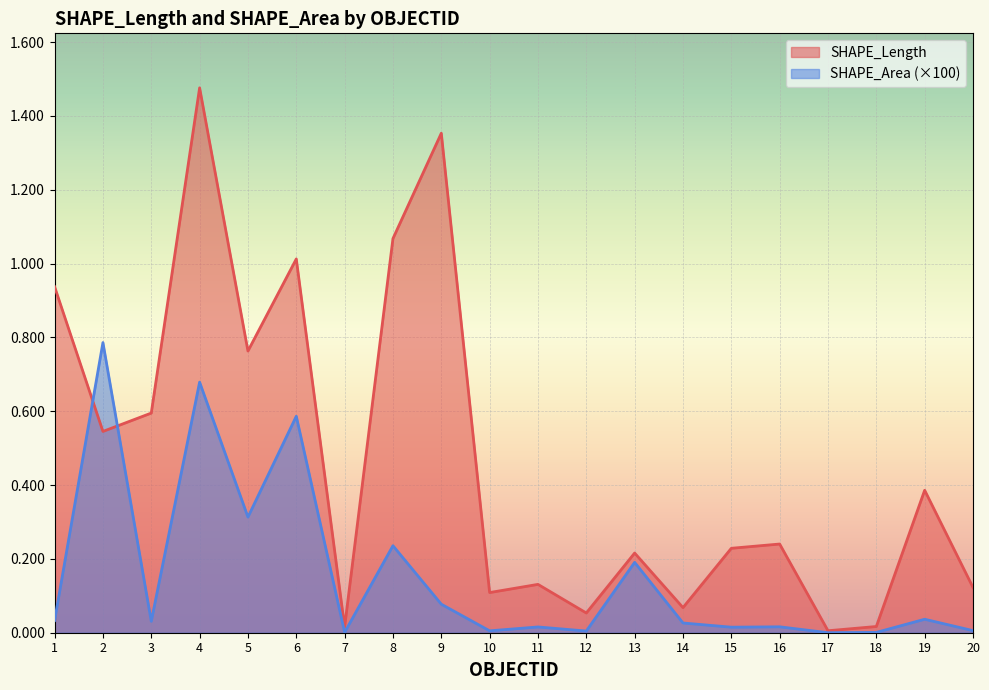

Reading right to left, list all the values displayed in this chart.

SHAPE_Length: 20=0.1	19=0.4	18=0.0	17=0.0	16=0.2	15=0.2	14=0.1	13=0.2	12=0.1	11=0.1	10=0.1	9=1.4	8=1.1	7=0.0	6=1.0	5=0.8	4=1.5	3=0.6	2=0.5	1=0.9
SHAPE_Area: 20=0.0	19=0.0	18=0.0	17=0.0	16=0.0	15=0.0	14=0.0	13=0.2	12=0.0	11=0.0	10=0.0	9=0.1	8=0.2	7=0.0	6=0.6	5=0.3	4=0.7	3=0.0	2=0.8	1=0.0